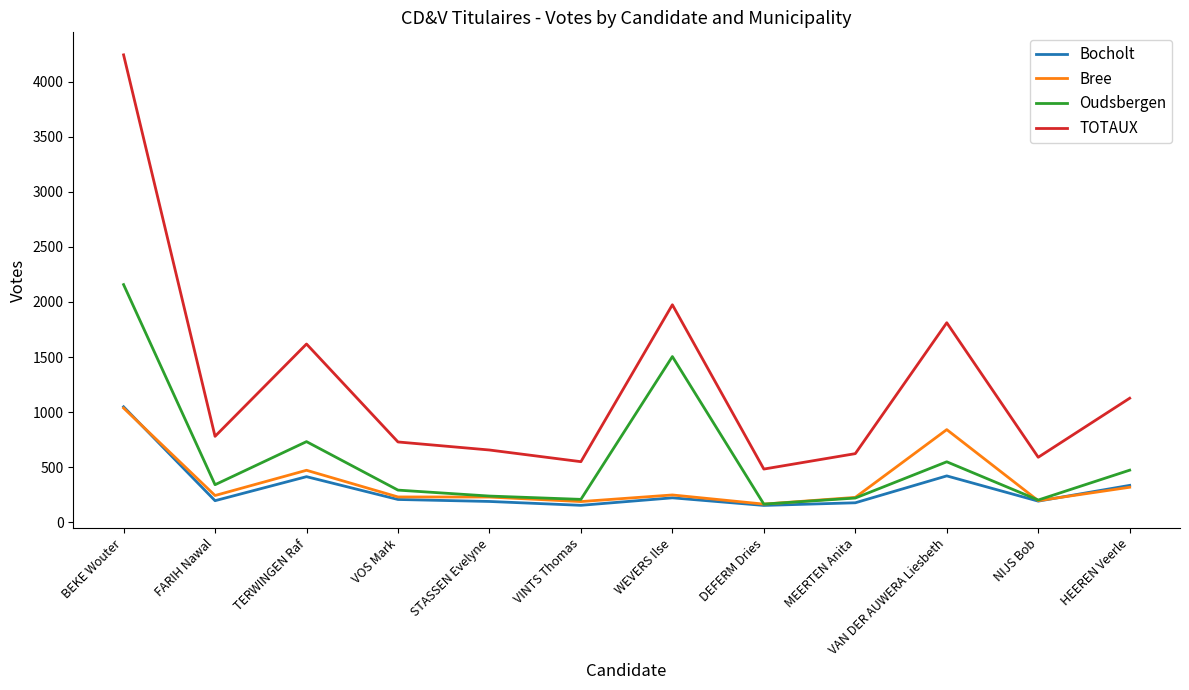

True or false: TOTAUX and Oudsbergen cross at least once.

False